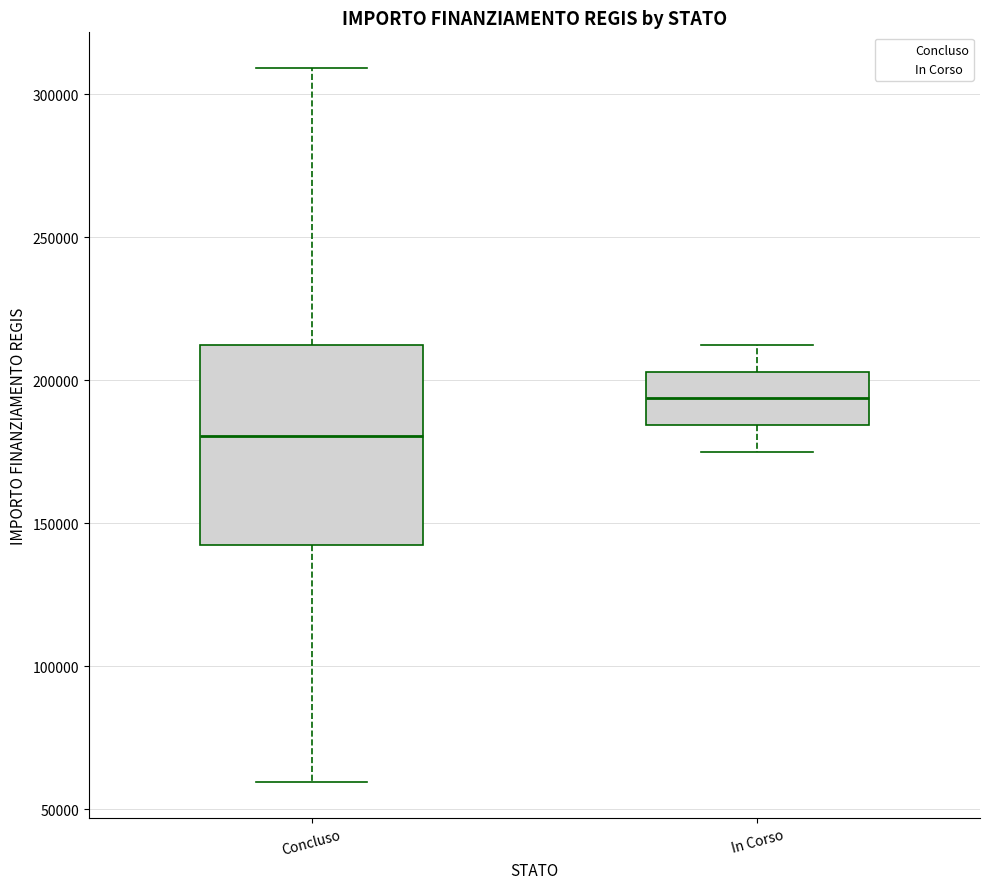

Where is the upper edge of the box for Concluso on the y-axis? The values are not printed on the chart, so give them approximately, as read against the axis.

210000